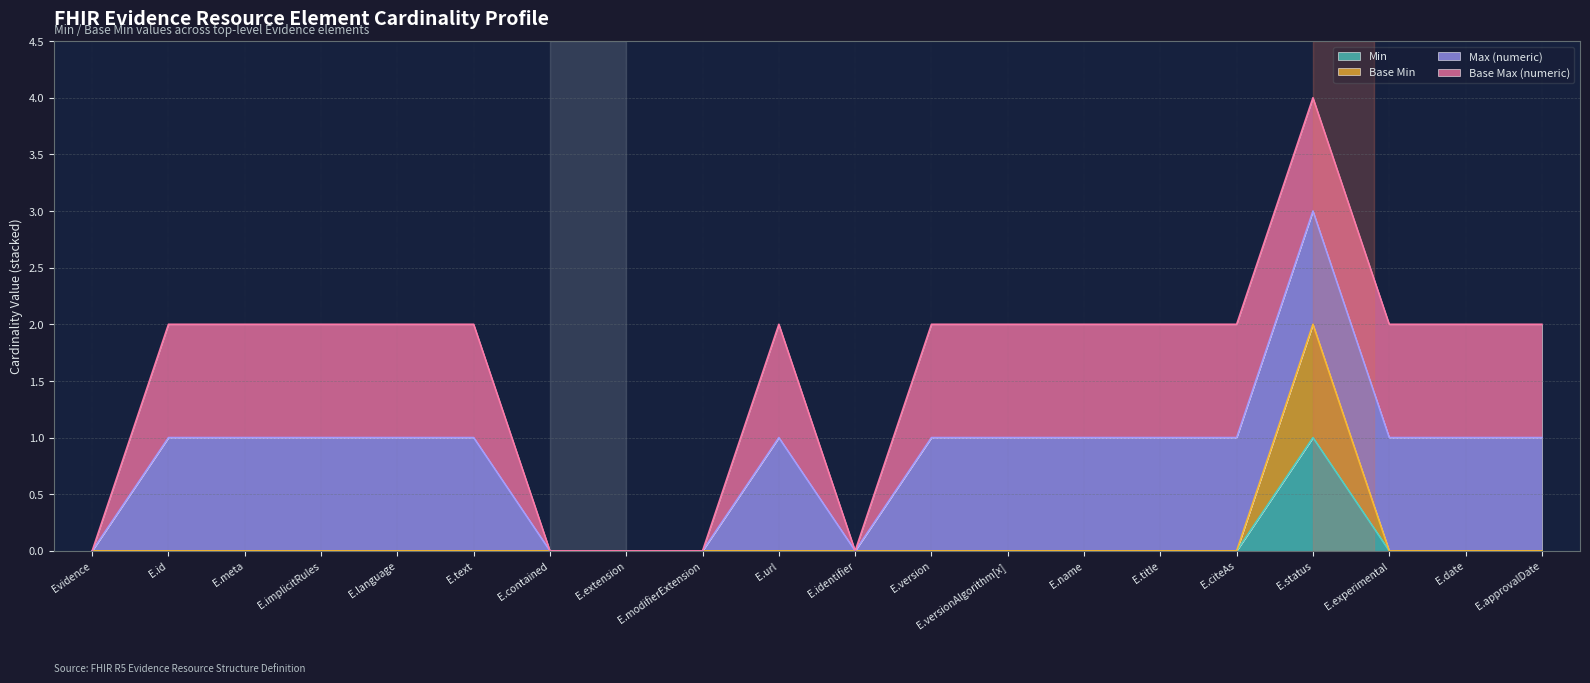

True or false: Min and Base Min intersect in this chart.

False